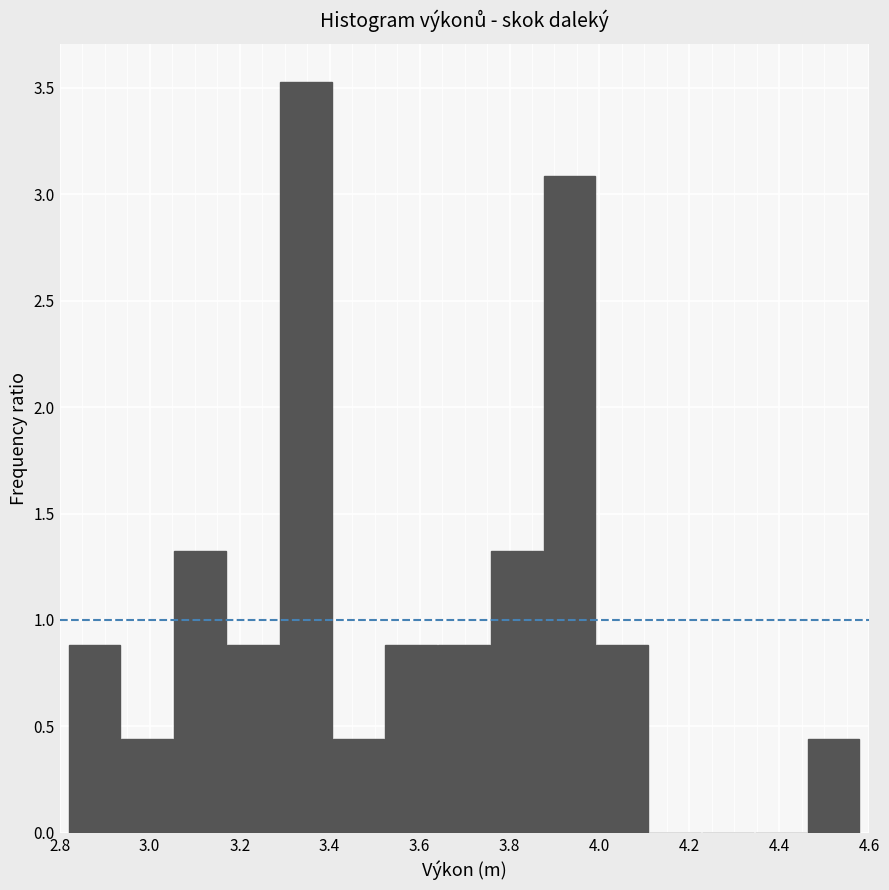

How tall is the bar that spans 4.46 to 4.58 on the x-axis? Neither the bar edges nor the heights are printed on the chart, so give them approximately, as read against the axes.

0.45